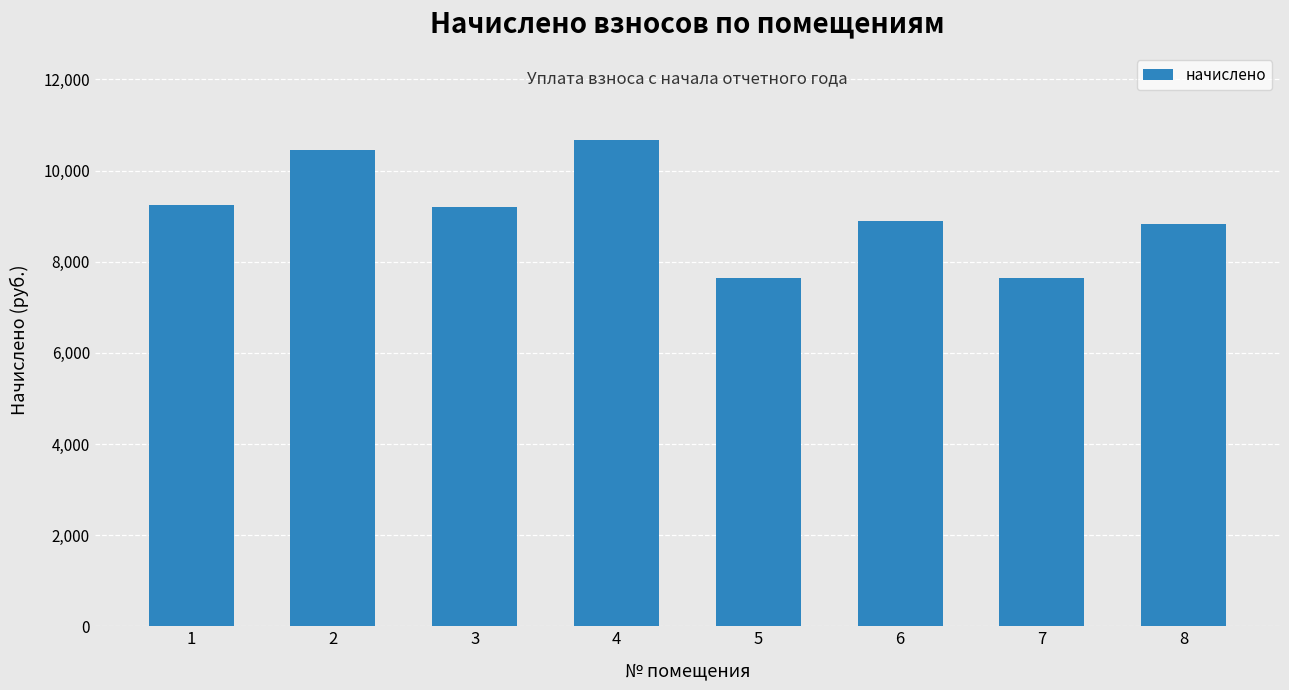

Between 6 and 3, which is larger?

3